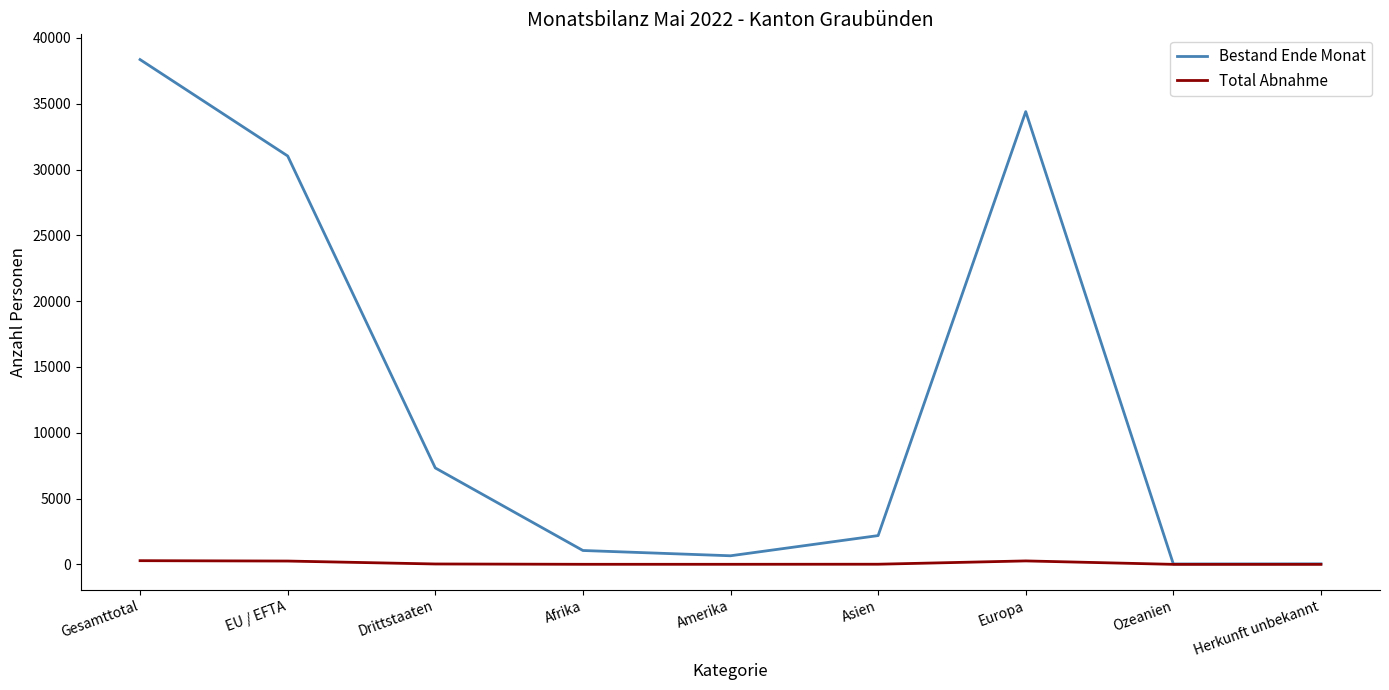

Does the chart display data point markers on the line(s)?

No